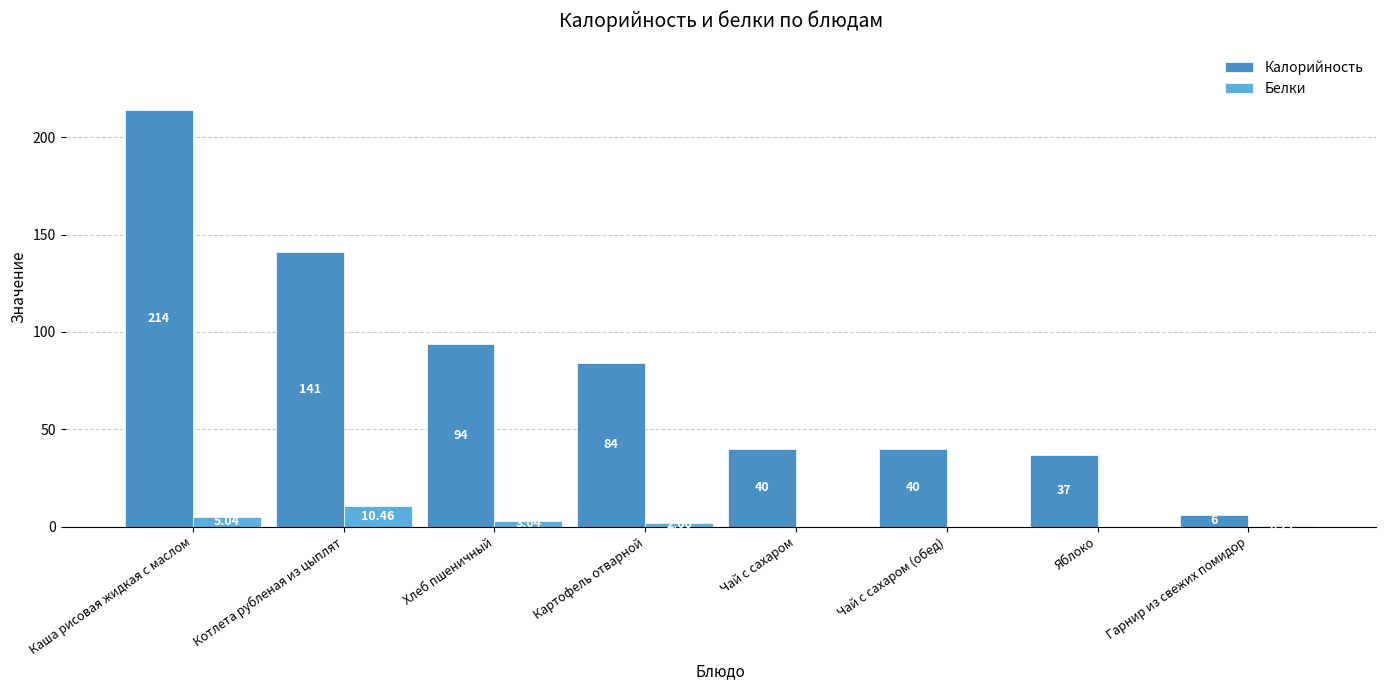

At which label does Калорийность reach its peak?

Каша рисовая жидкая с маслом